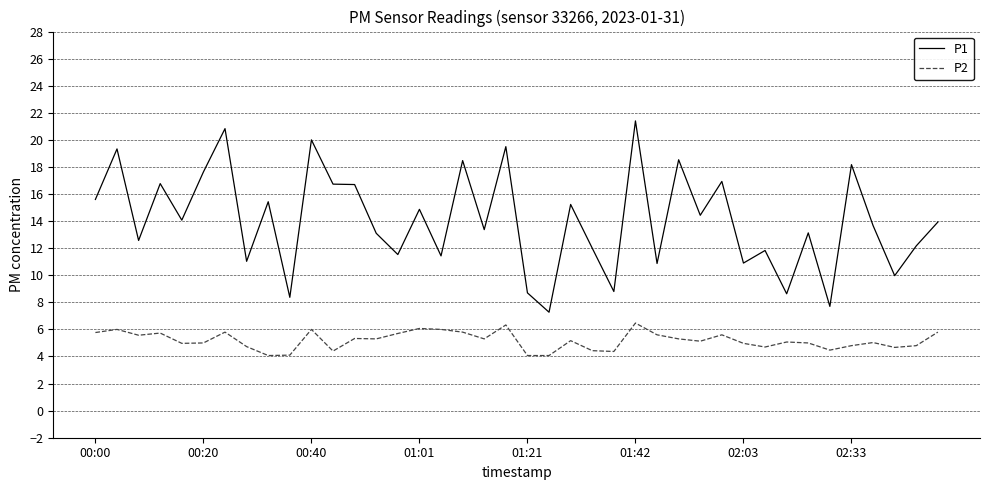

What is the difference between the maximum and minimum values in the P2 series?

2.4